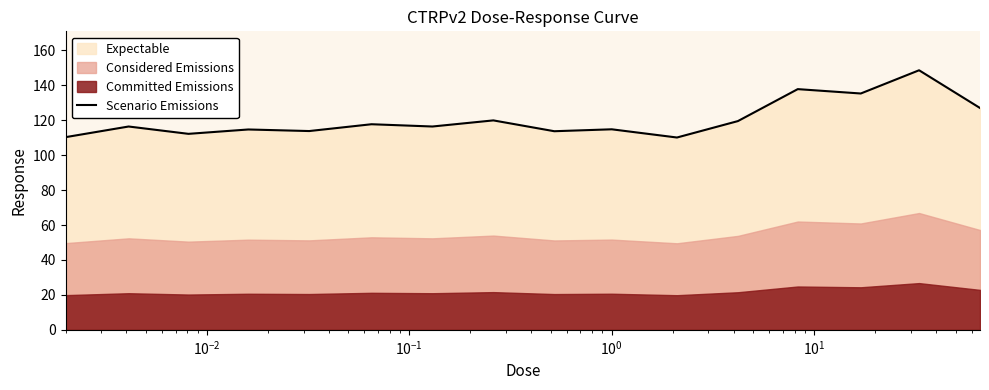

What is the highest value of the Scenario Emissions series?

148.6